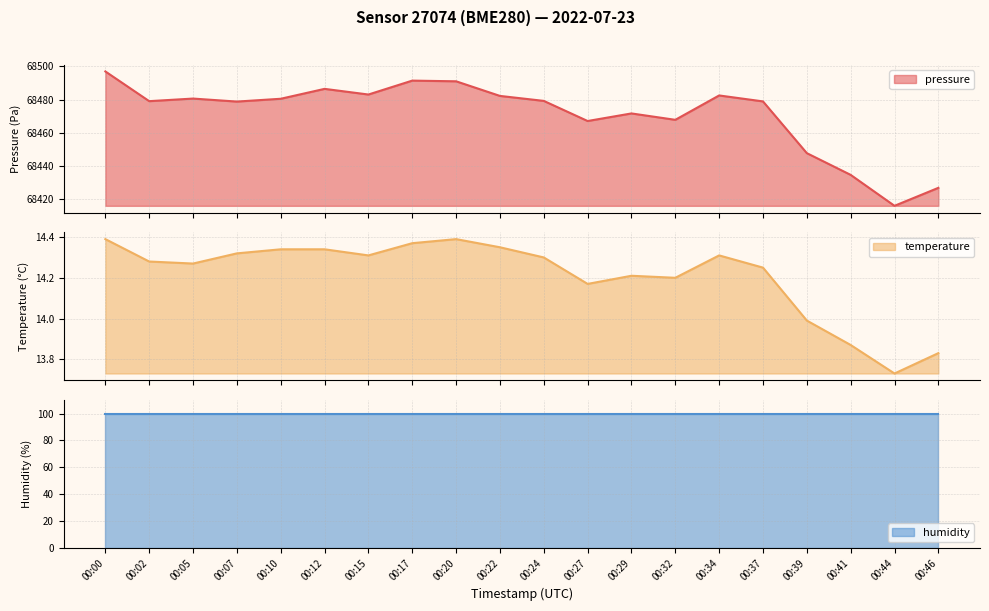

What is the value of the temperature point at the 12th from the left?

14.2